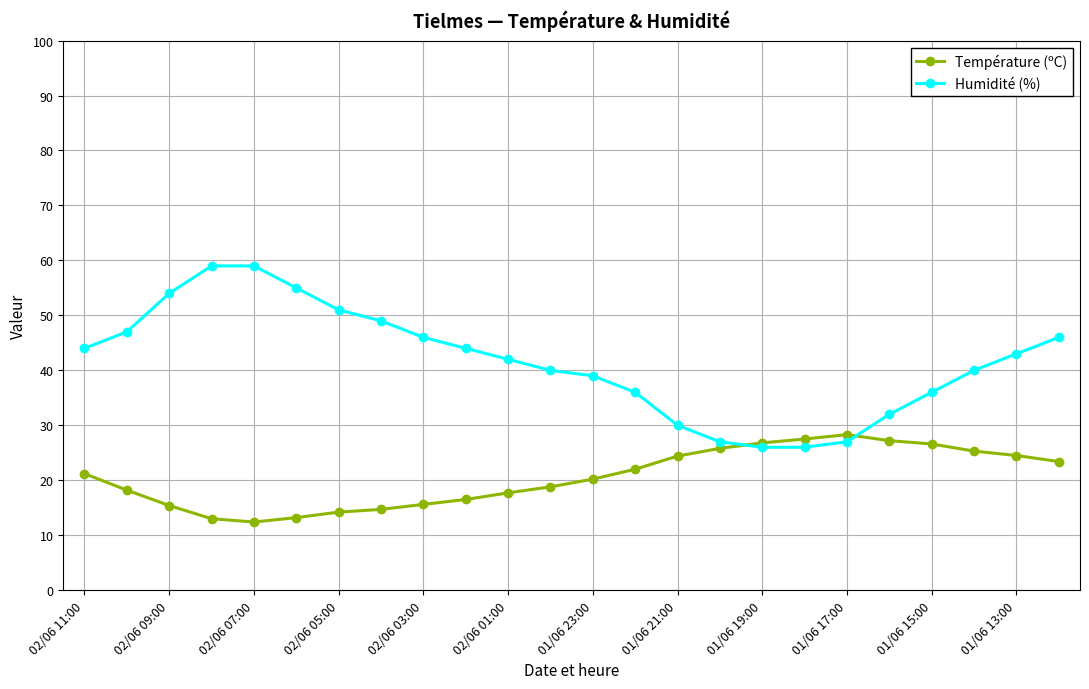

What is the value of the Température (ºC) point at the 8th from the left?

14.7